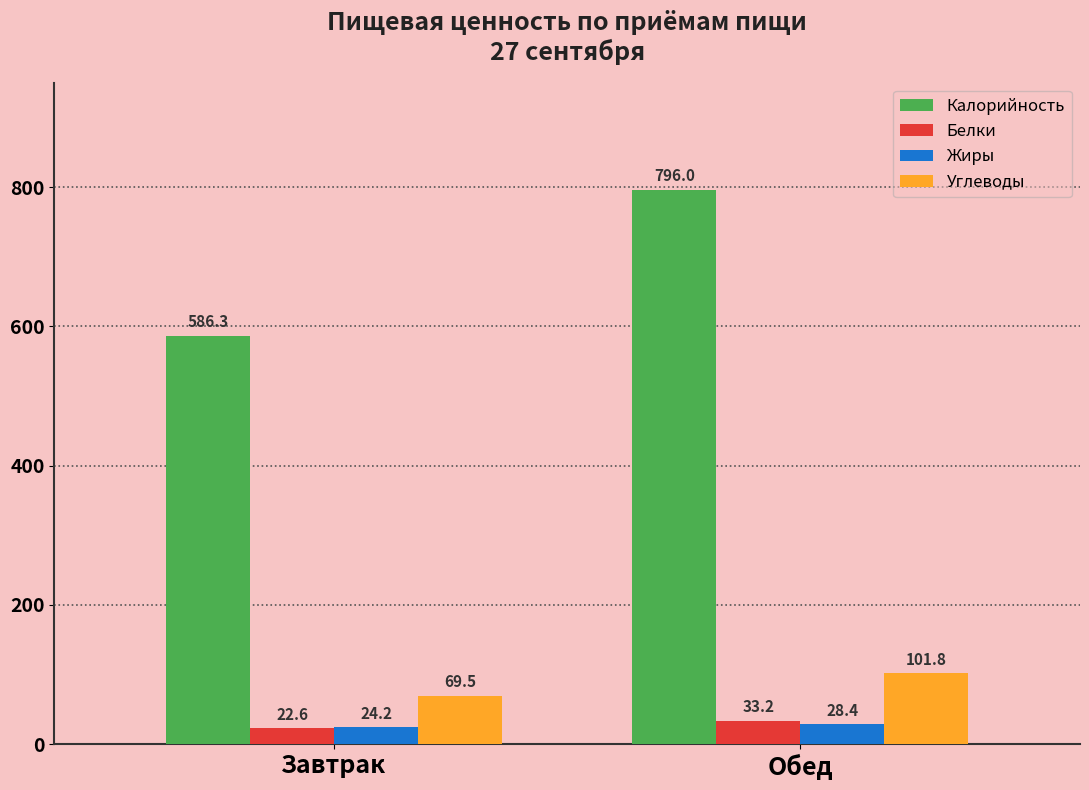

At how many categories does at least one series exceed 190?

2